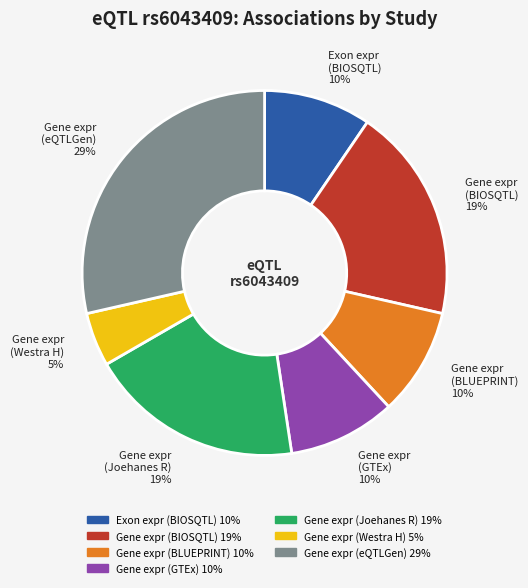

How many segments does this pie chart have?

7